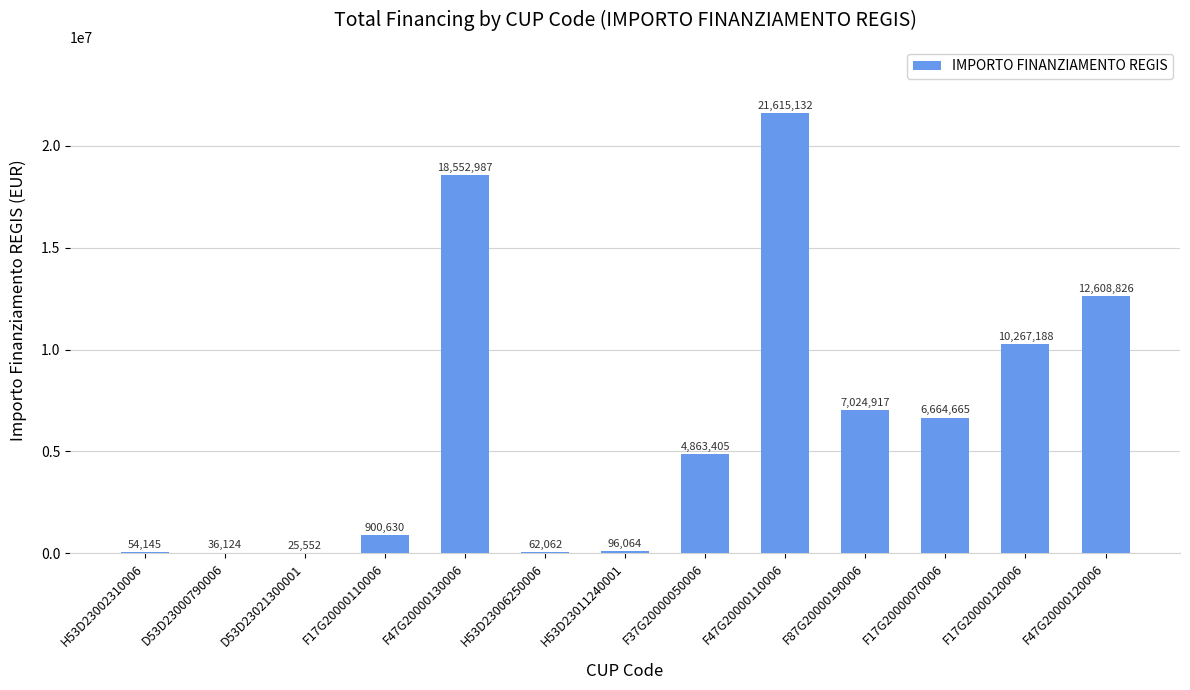

How many categories are shown in the chart?

13